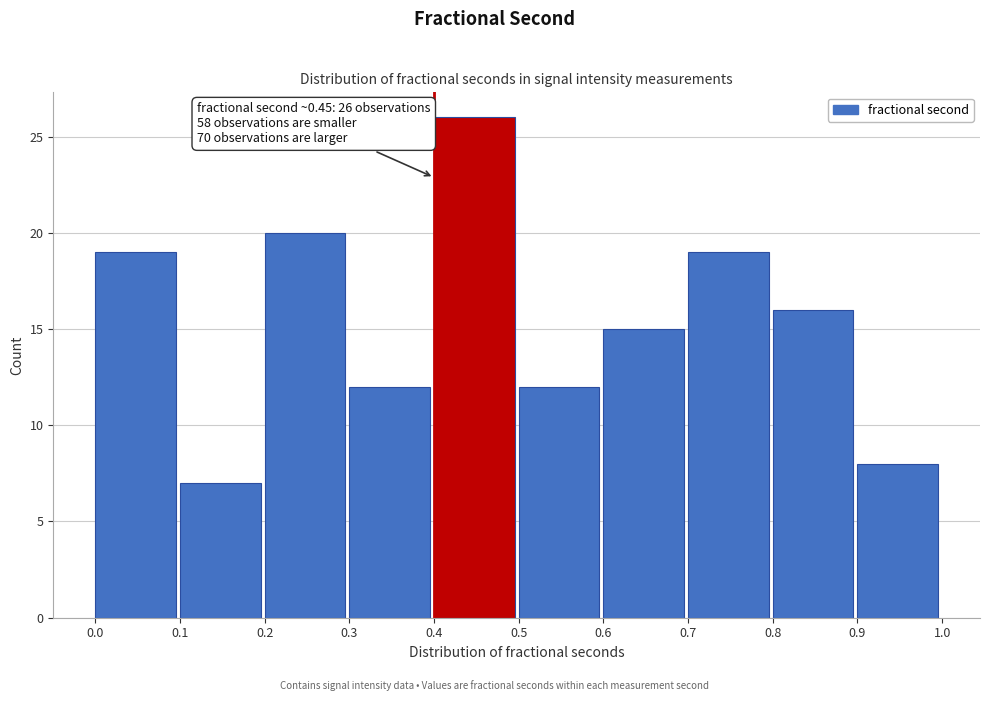

Over which range of the x-axis is the bar tallest?

0.4 to 0.5